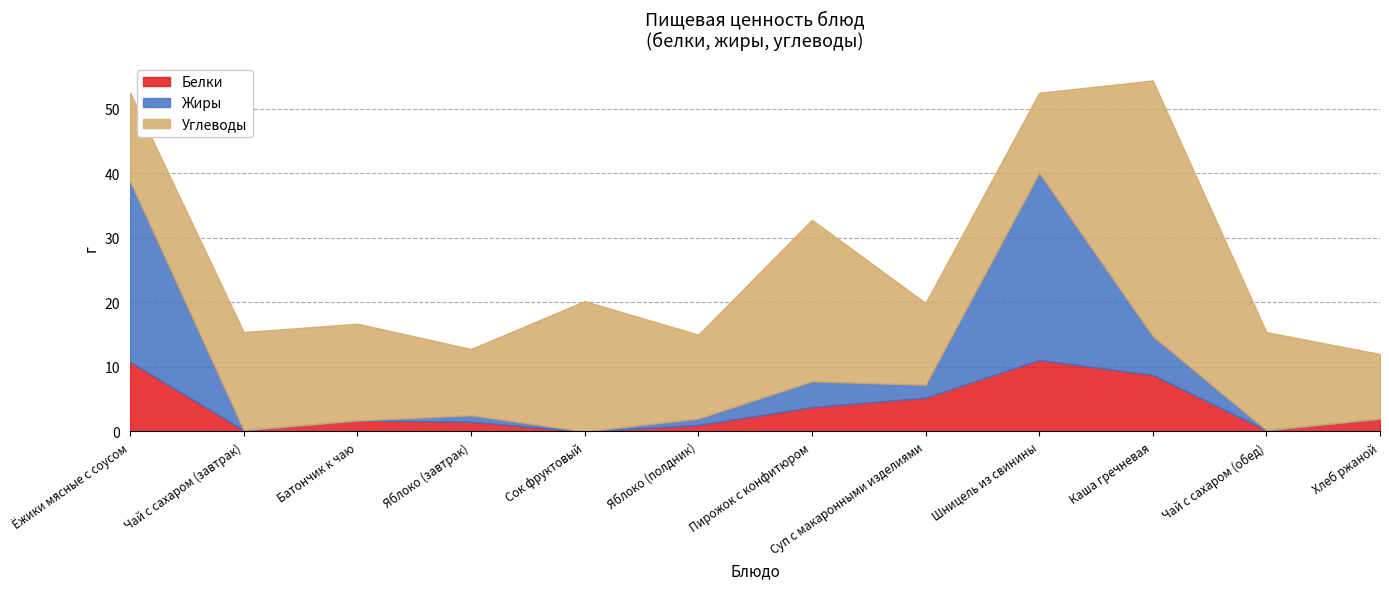

Reading left to right, what are all the values shown in this chart?

Белки: 10.8	0.2	1.7	1.5	0.0	1.0	3.8	5.2	11.1	8.8	0.2	2.0
Жиры: 28.0	0.0	0.0	1.0	0.0	1.0	4.0	2.0	29.0	6.0	0.0	0.0
Углеводы: 13.7	15.2	15.0	10.3	20.2	13.0	25.0	12.7	12.4	39.6	15.2	10.0